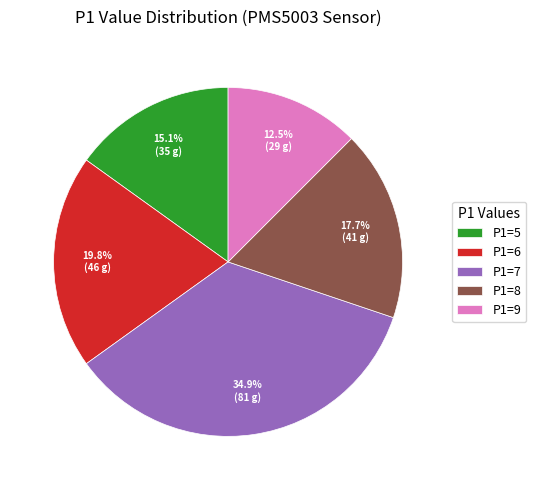

What percentage do P1=8 and P1=6 together represent?

37.5%